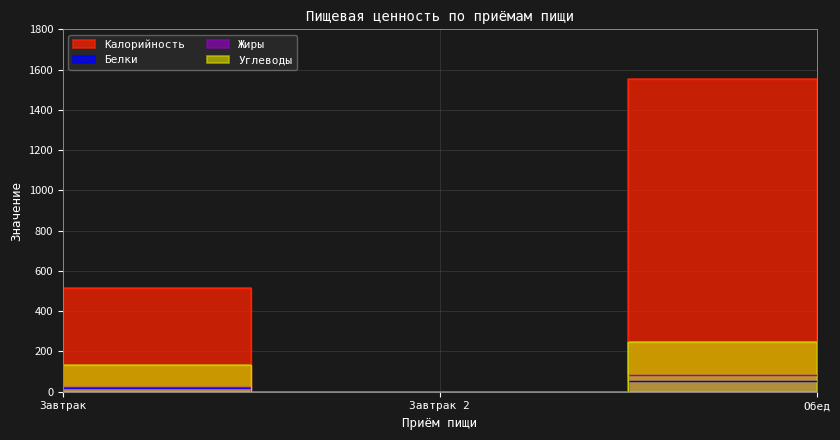

What is the label of the 1st point from the left?

Завтрак